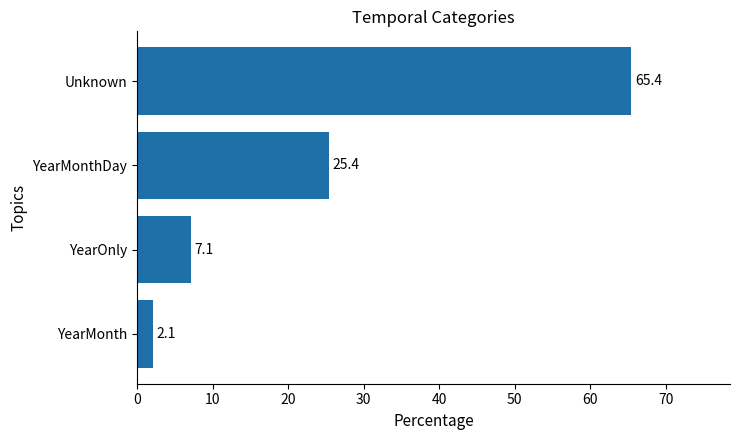

List the labels in order of value, smallest first.

YearMonth, YearOnly, YearMonthDay, Unknown